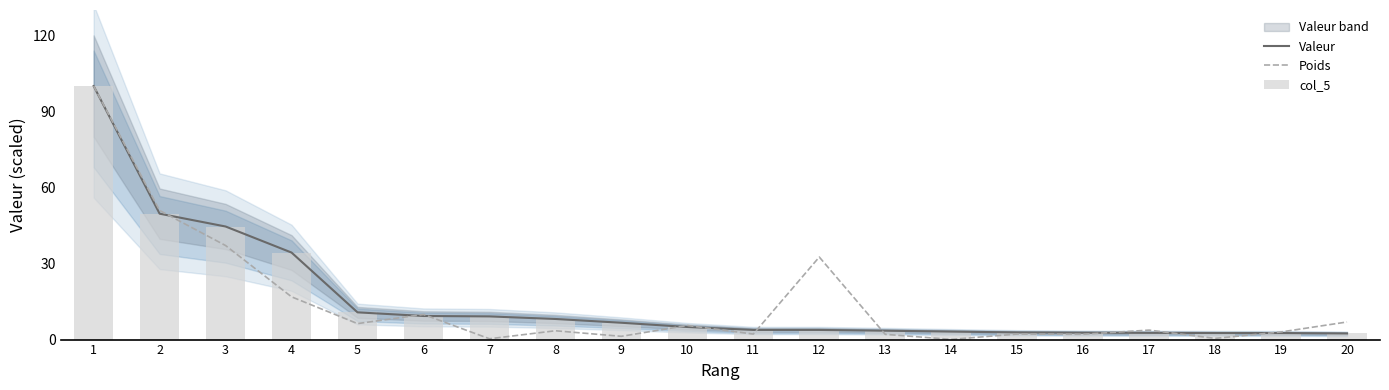

How many data points in Valeur are above 4?

10